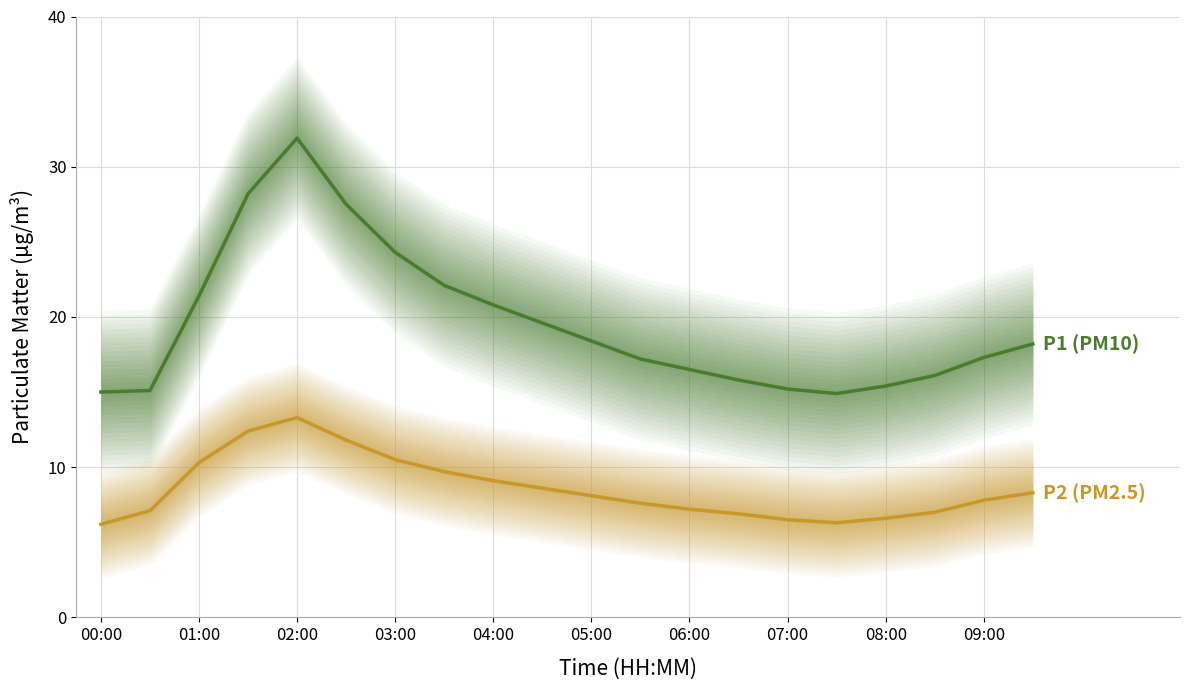

What is the average value of the P1 series?

19.5